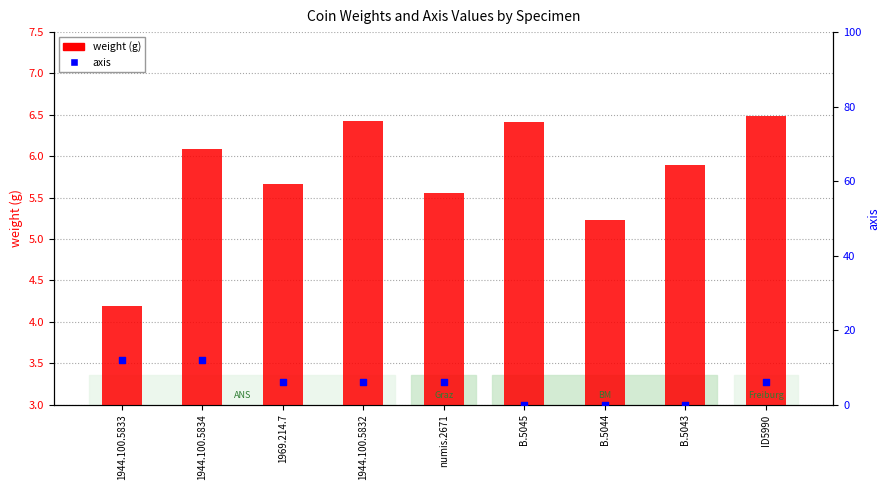

Which series reaches the maximum Y coordinate?

axis